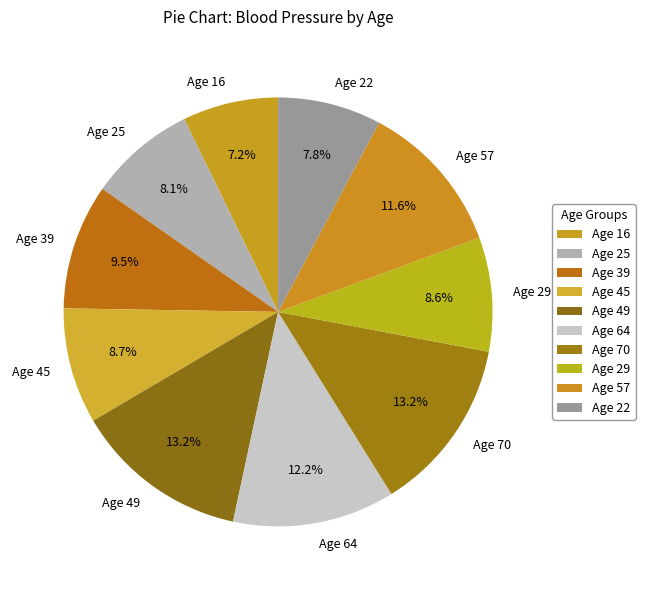

What percentage is NOT represented by Age 29?

91.4%